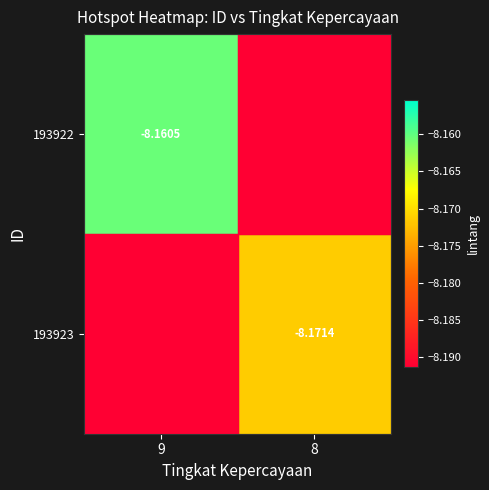

How many categories are shown in the chart?

2